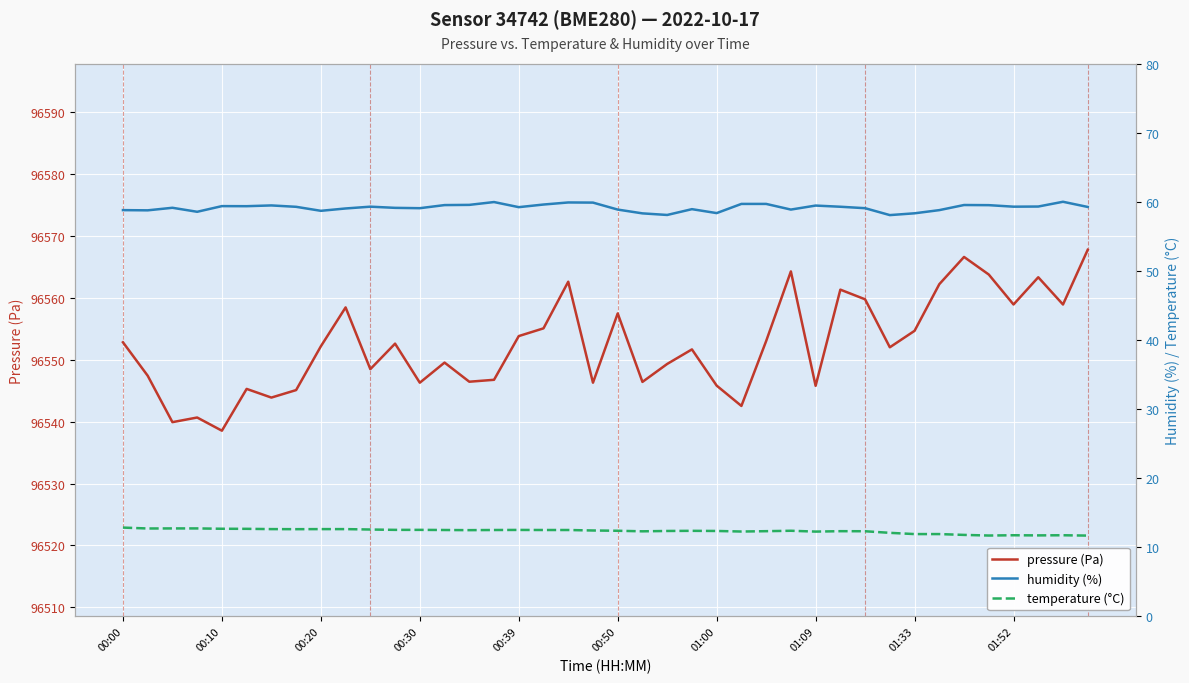

Between 00:50 and 37, which series saw the biggest shift?

pressure (Pa)